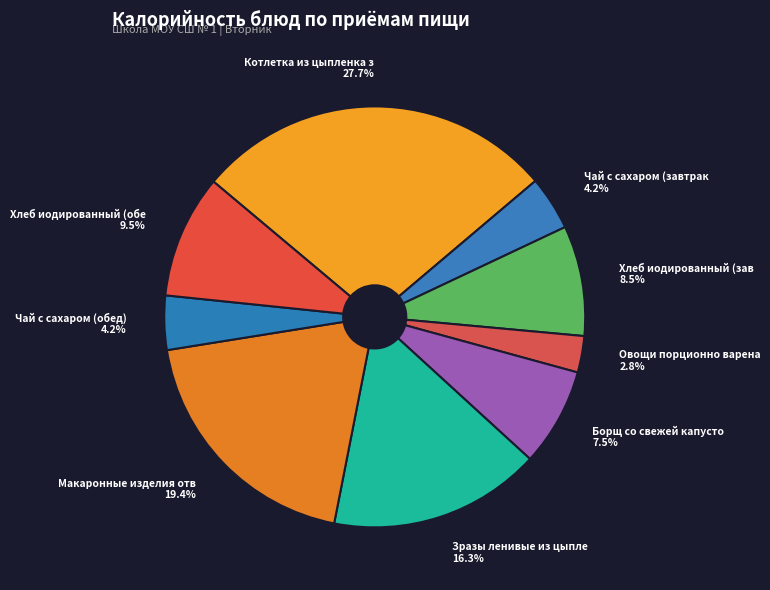

How many segments does this pie chart have?

9